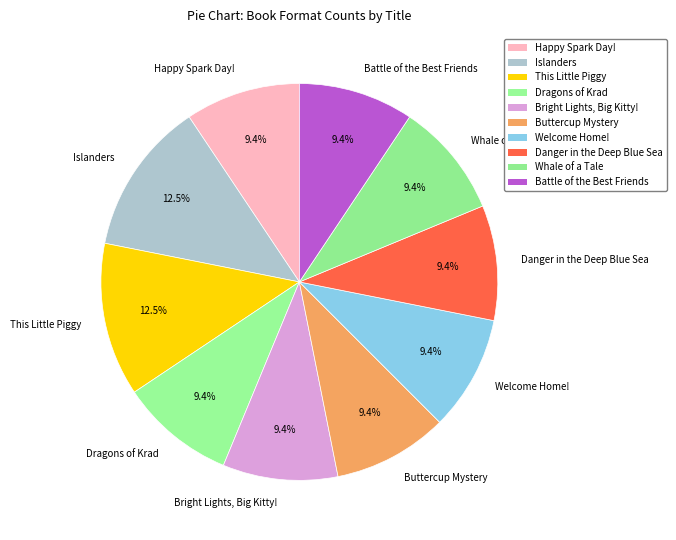

What percentage is the Battle of the Best Friends slice, to the nearest percent?

9%